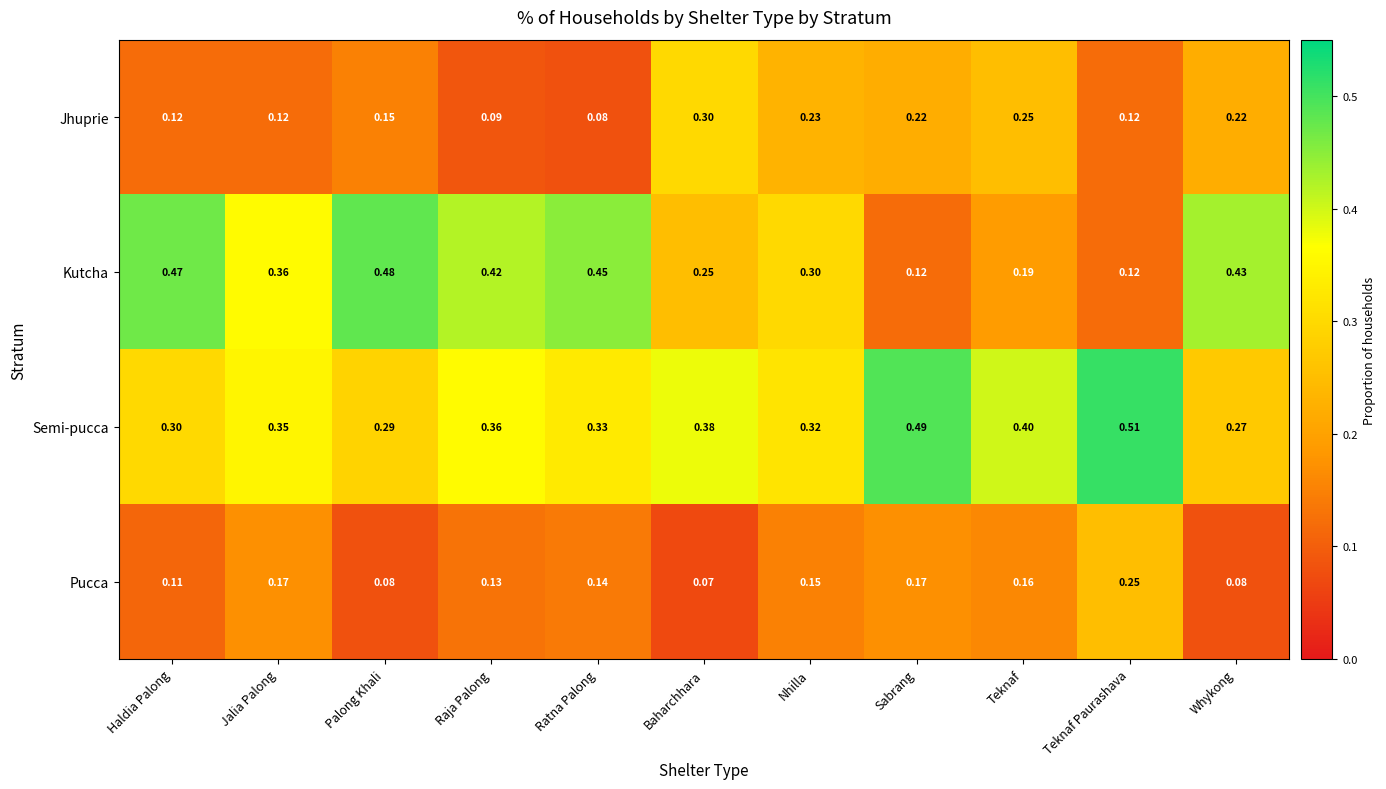

Which category has the lowest value across all series?

Baharchhara